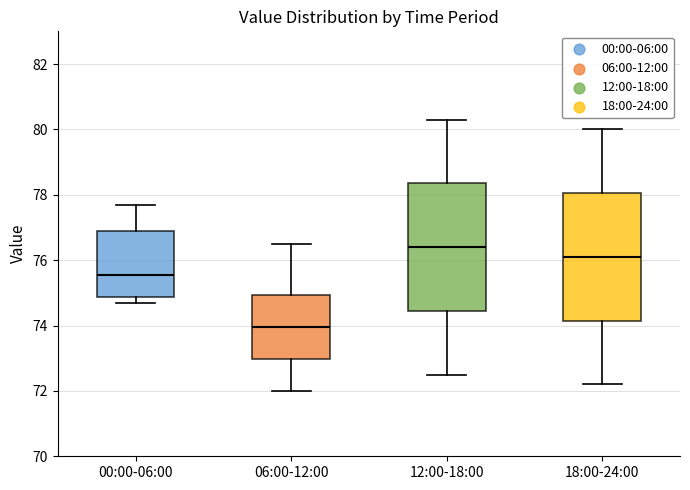

Where does the upper whisker of the box for 06:00-12:00 end on the y-axis? The values are not printed on the chart, so give them approximately, as read against the axis.

76.6